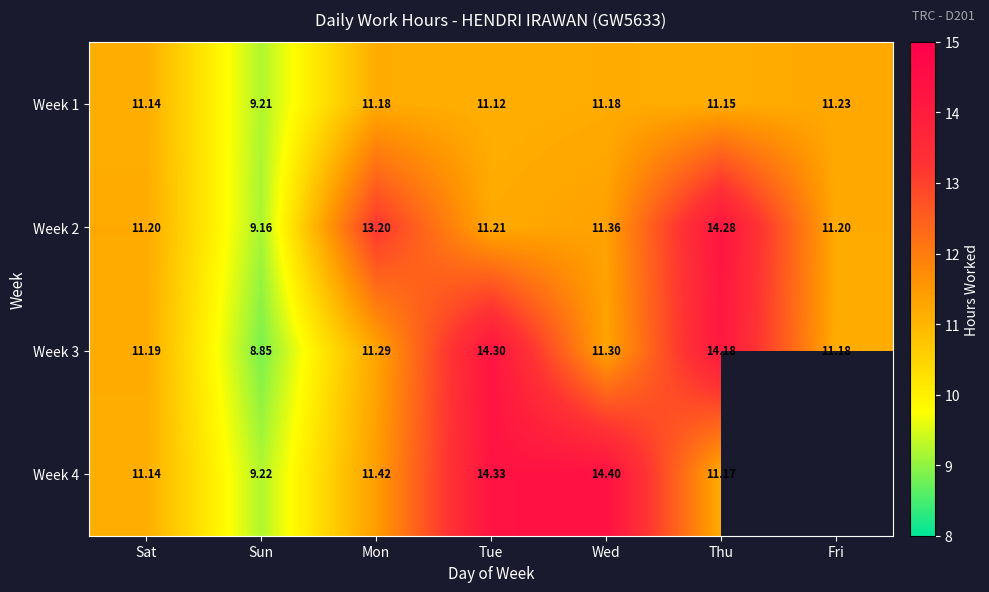

Is it true that Week 4 equals 3.0 at Sun?

False